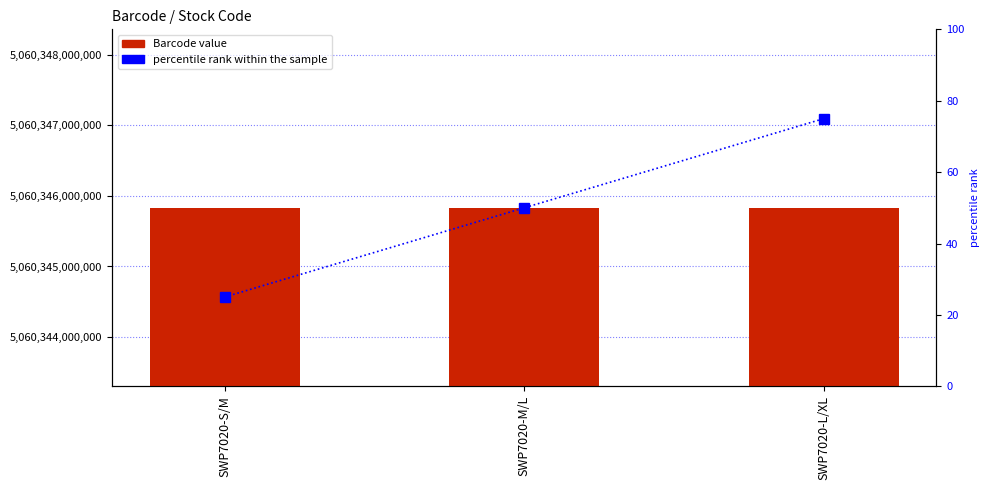

Rank the series by their maximum value, from highest to lowest.

Barcode, percentile rank within the sample